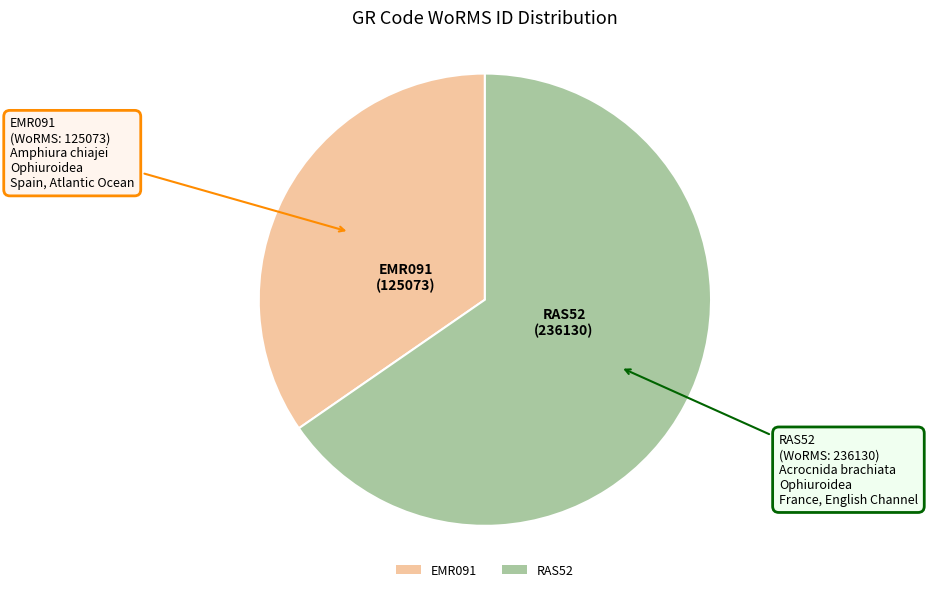

Which slice is the smallest?

EMR091